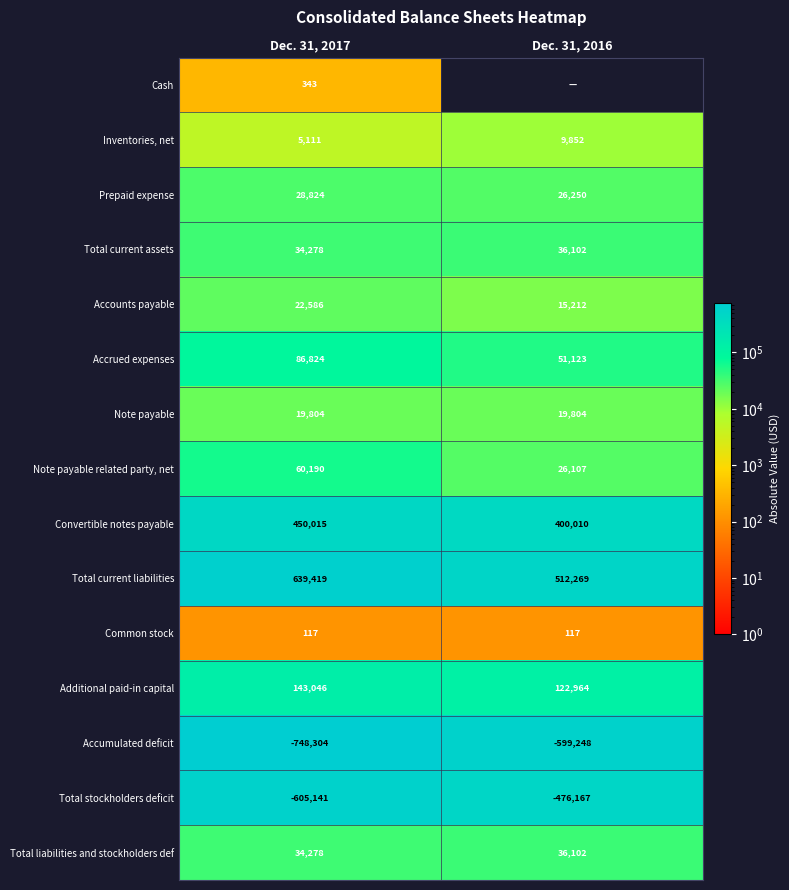

Count the number of categories in the chart.

2